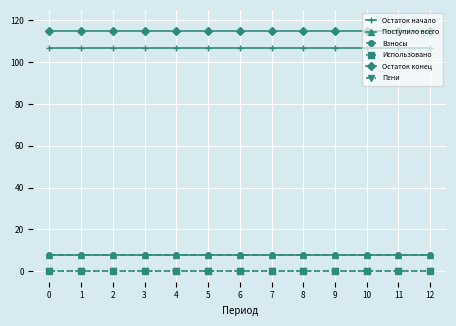

What is the maximum value for Поступило всего?

7.8